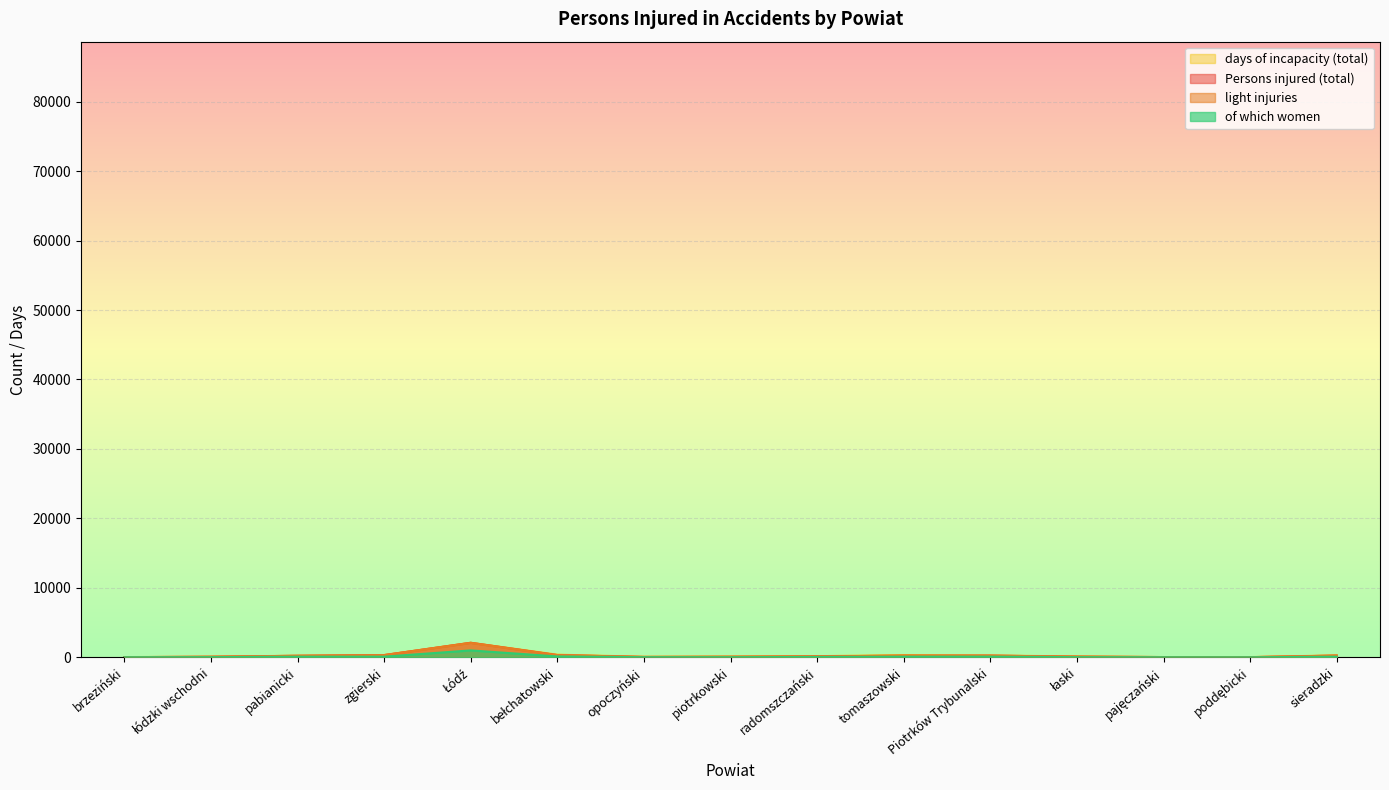

True or false: of which women and days of incapacity (total) intersect in this chart.

False